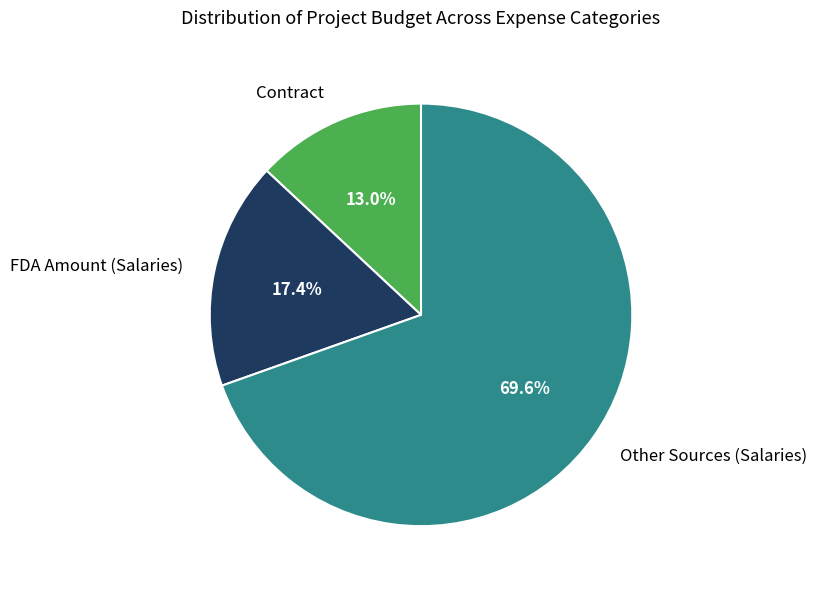

Does any single category account for the majority?

Yes